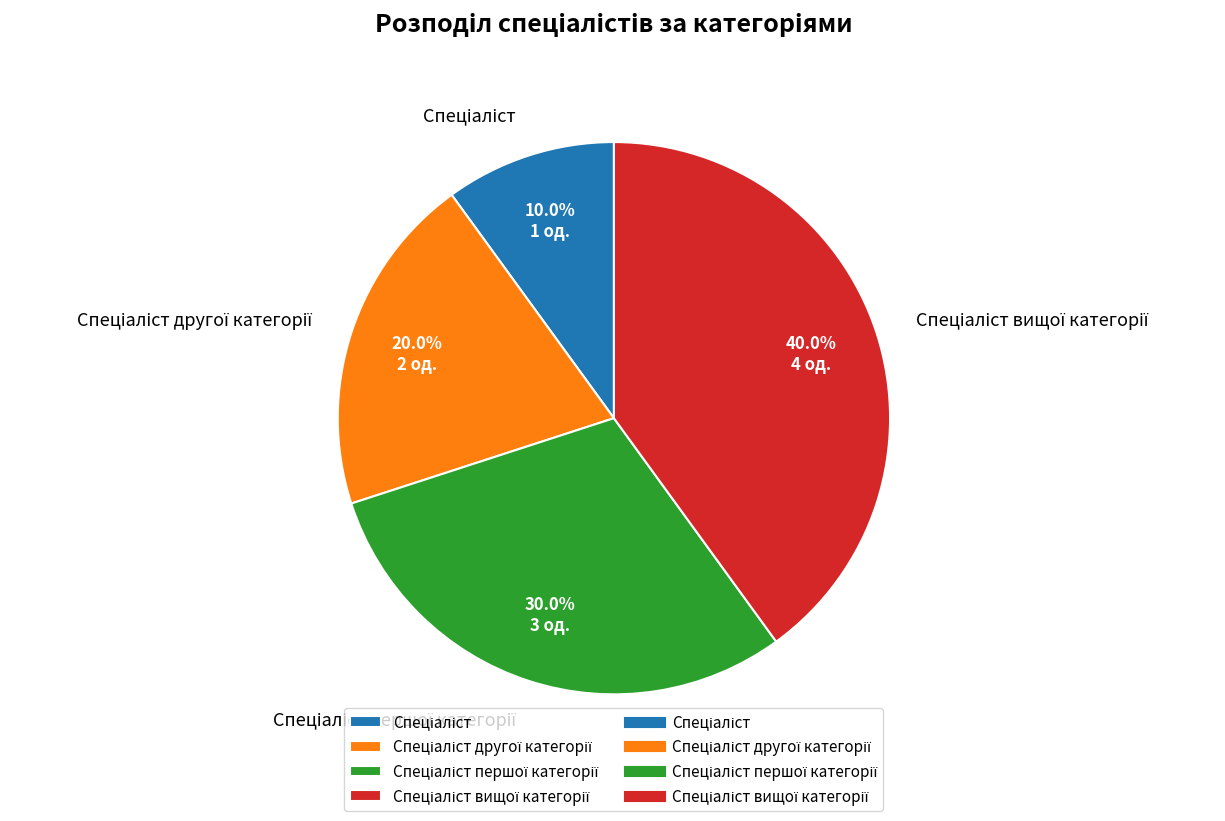

Is there a majority slice in this chart?

No